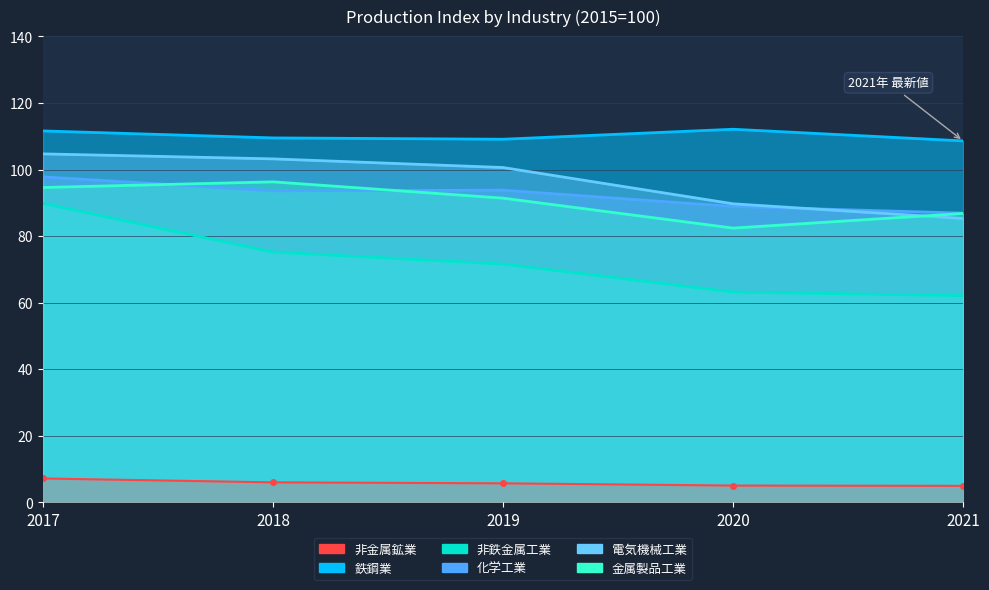

What is the lowest value of the 化学工業 series?

86.9